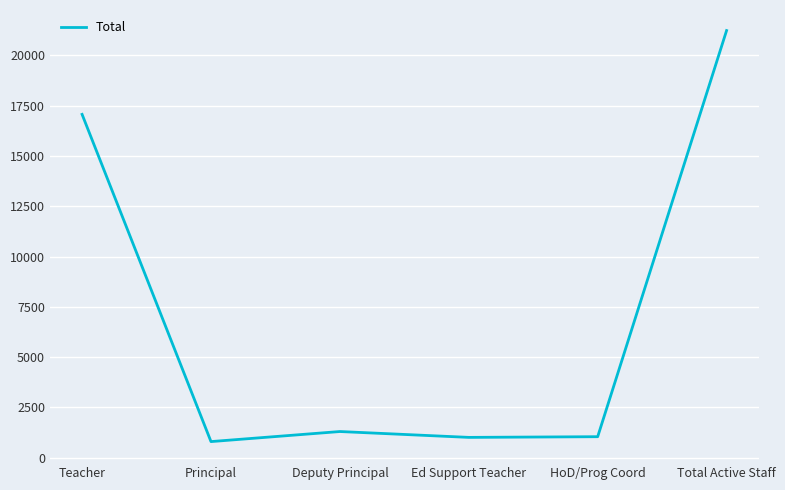

What is the minimum value shown in the chart?

804